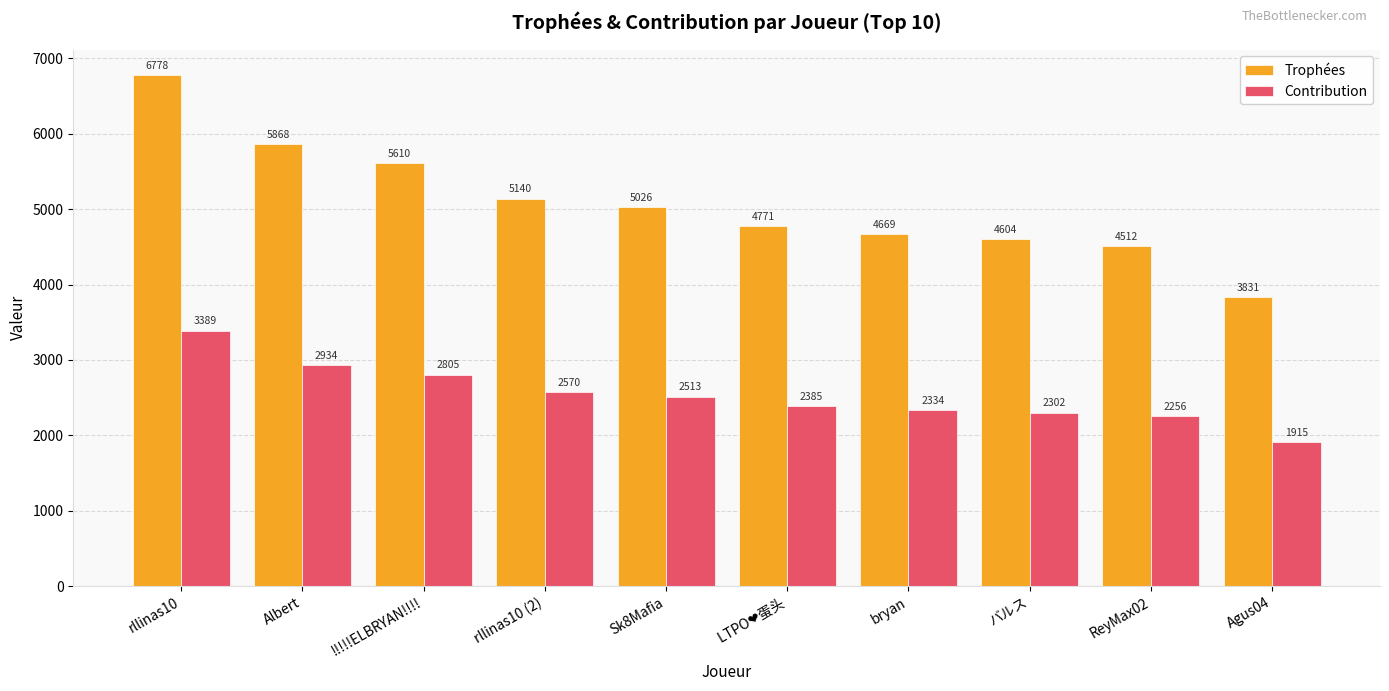

Reading left to right, what are all the values shown in this chart?

Trophées: 6778	5868	5610	5140	5026	4771	4669	4604	4512	3831
Contribution: 3389	2934	2805	2570	2513	2385	2334	2302	2256	1915